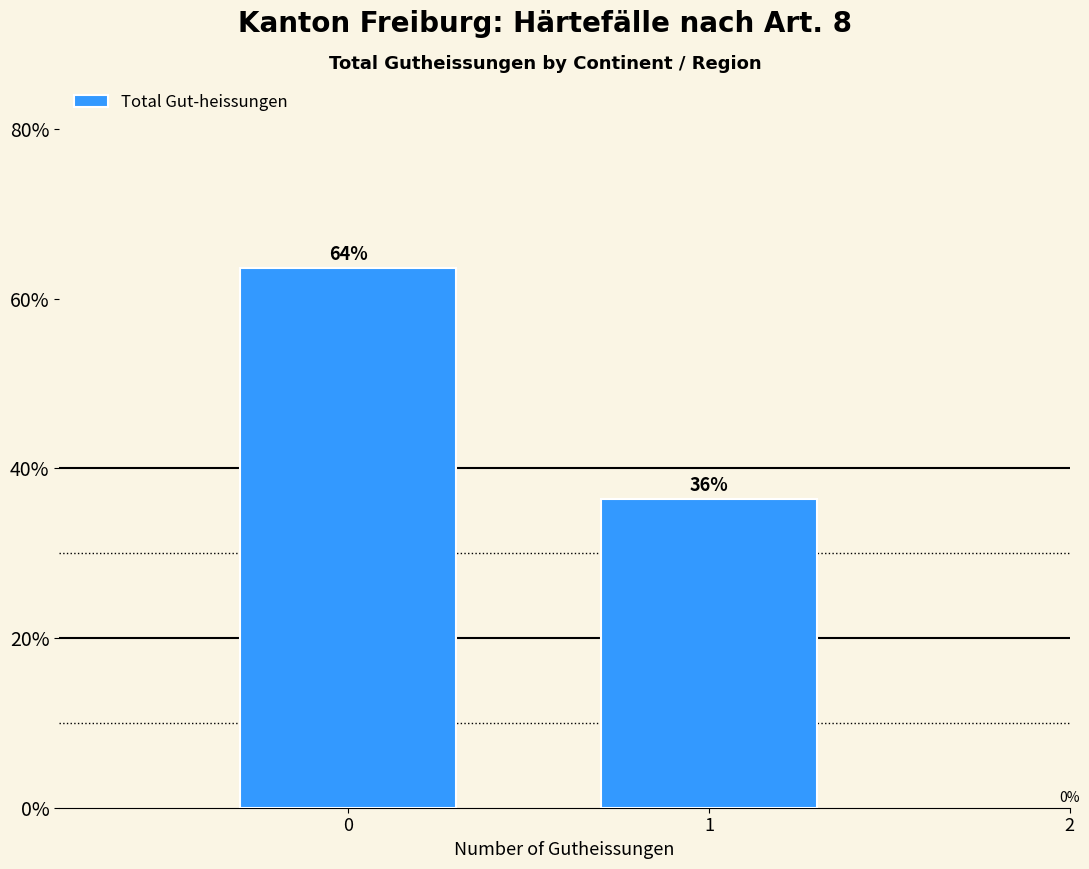

Are the bars horizontal?

No